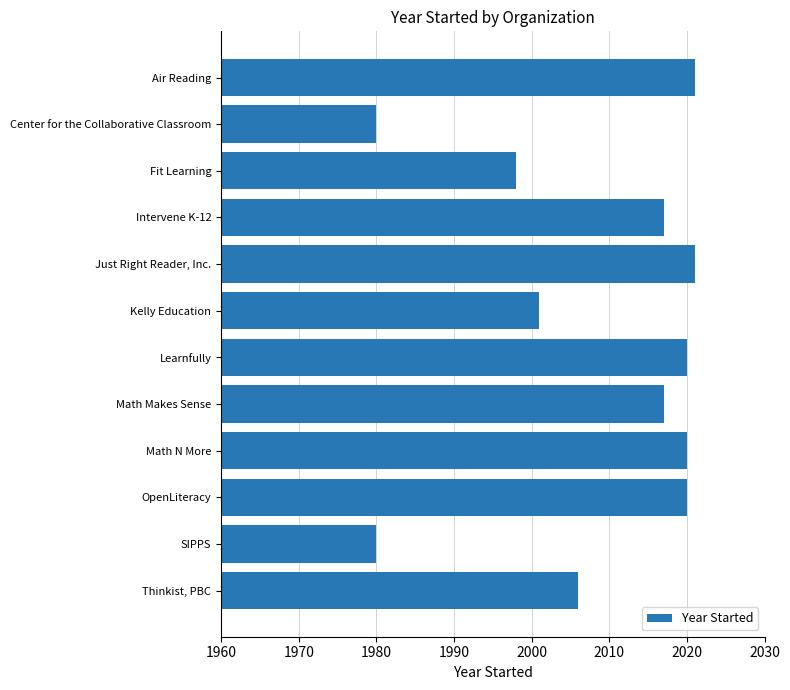

What is the difference between the maximum and minimum values?

41